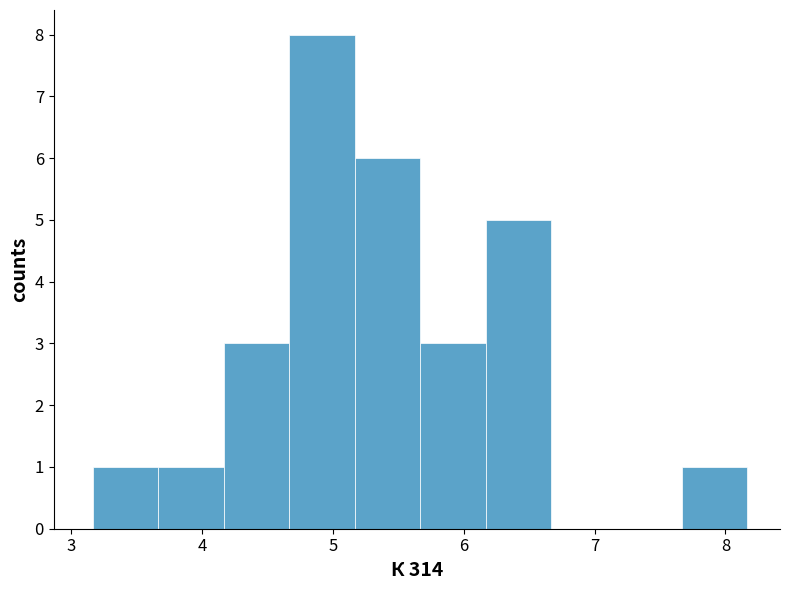

Reading left to right, list every bar in this chart as the range it spans on the x-axis followed by its height. Neither the bar edges nor the heights are printed on the chart, so give them approximately, as read against the axes.

3.2 to 3.7: 1
3.7 to 4.2: 1
4.2 to 4.7: 3
4.7 to 5.2: 8
5.2 to 5.7: 6
5.7 to 6.2: 3
6.2 to 6.7: 5
6.7 to 7.2: 0
7.2 to 7.7: 0
7.7 to 8.2: 1